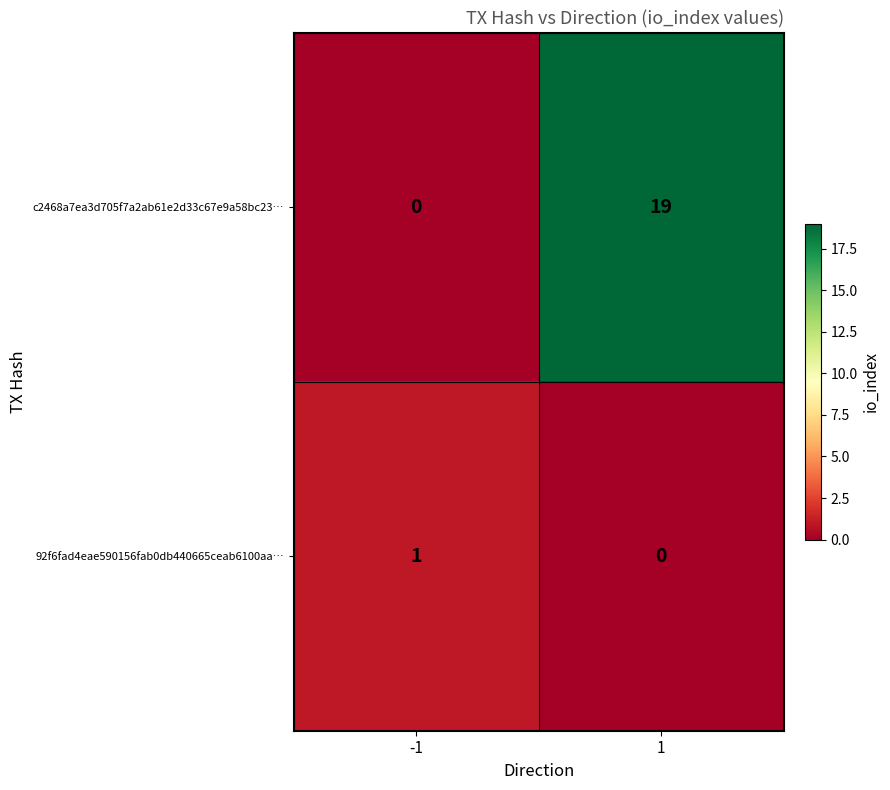

Reading left to right, extract all data points from this chart.

c2468a7ea3d705f7a2ab61e2d33c67e9a58bc23…: -1=0	1=19
92f6fad4eae590156fab0db440665ceab6100aa…: -1=1	1=0